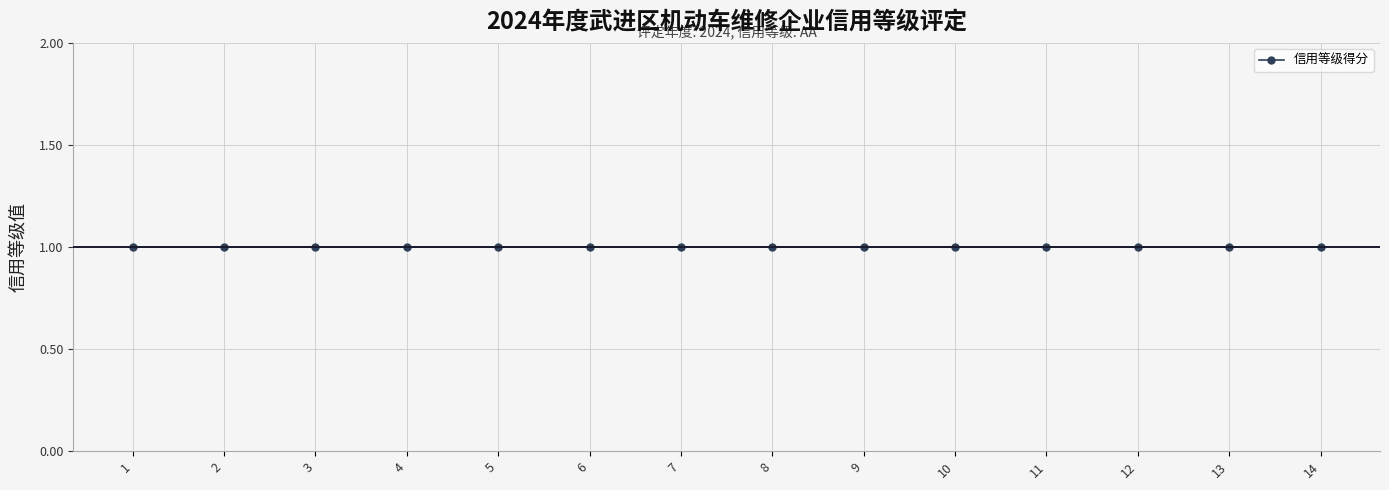

Which has a higher value, 10 or 2?

10